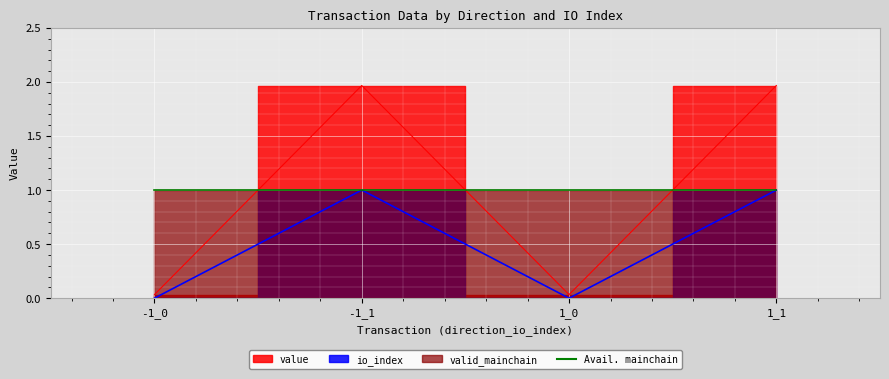

How many values in the value series are below 1?

2